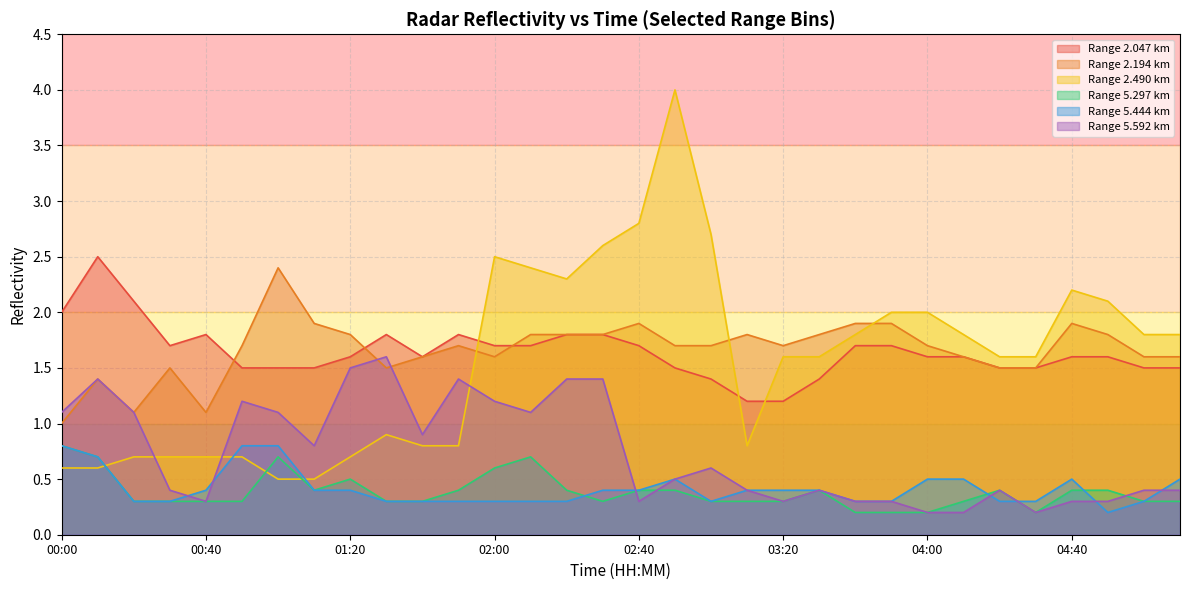

At 03:30, list the series in order from largest to smallest.

2.194, 2.490, 2.047, 5.297, 5.444, 5.592